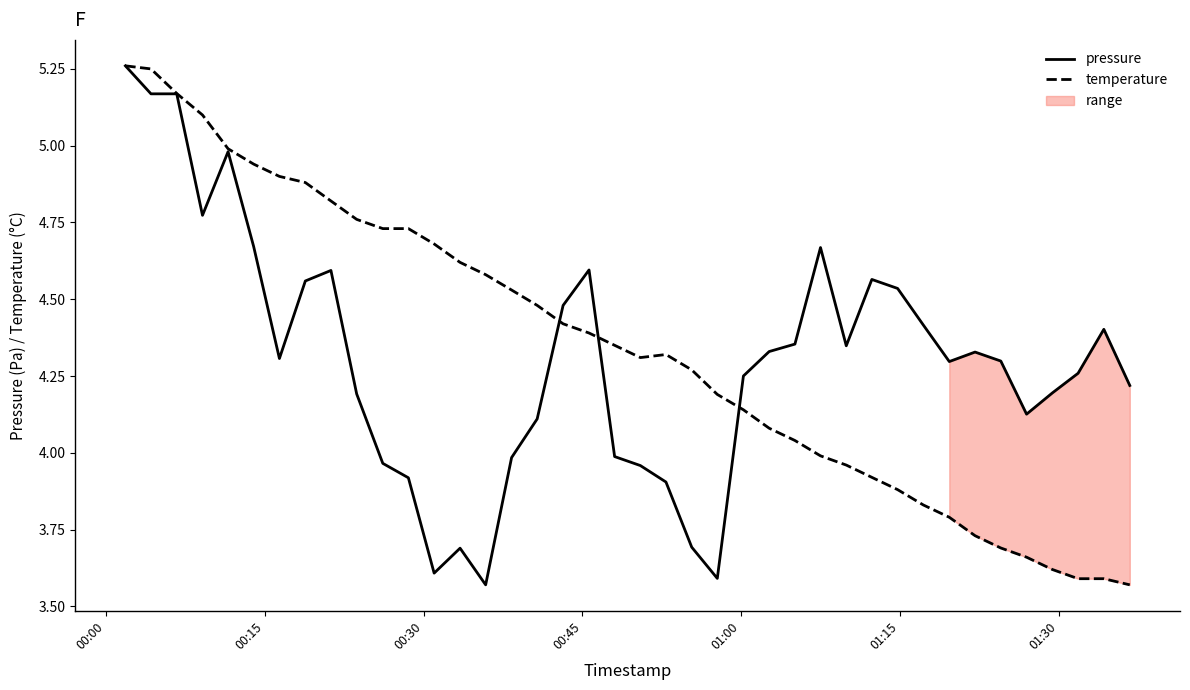

Where does the temperature series first go above 4?

00:00